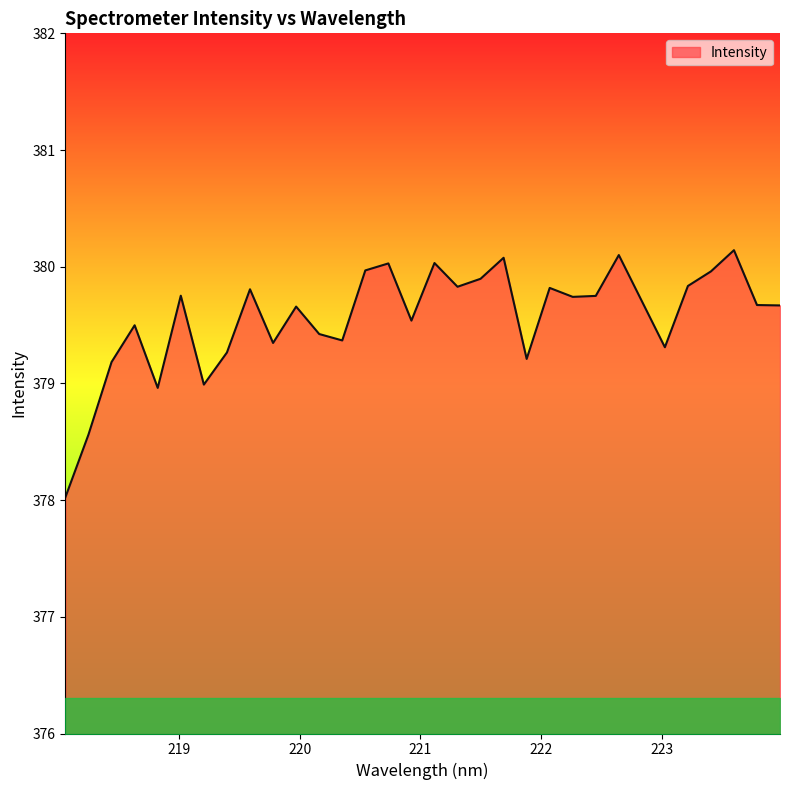

What is the maximum value shown in the chart?

380.1